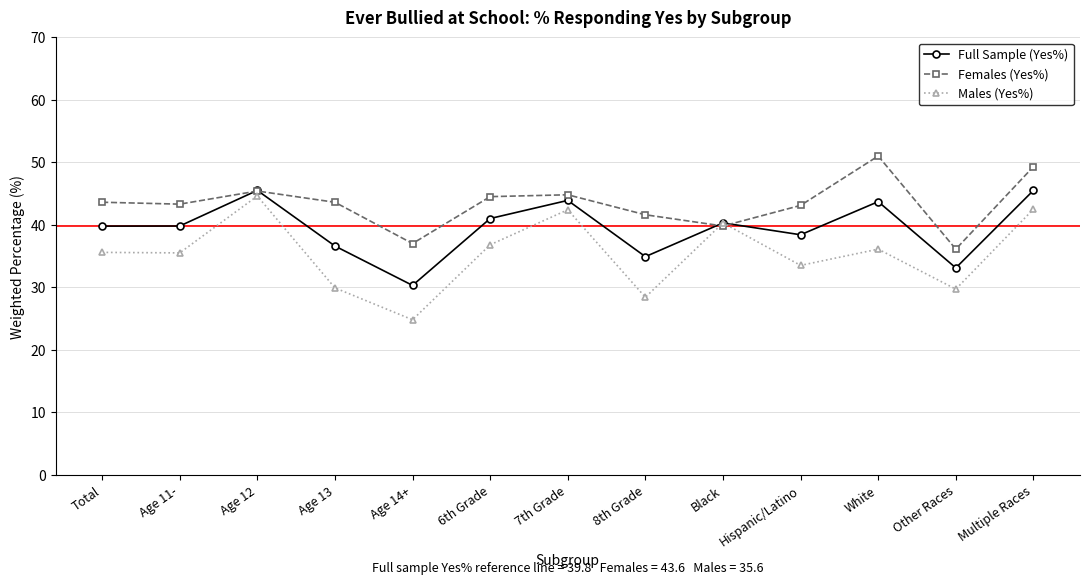

Is the value of Full Sample (Yes%) at Age 12 greater than the value of Females (Yes%) at 8th Grade?

Yes